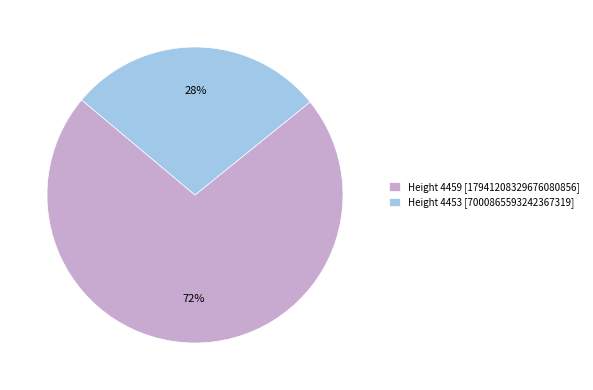

What is the ratio of the value at Height 4453 [7000865593242367319] to the value at Height 4459 [17941208329676080856]?

0.4